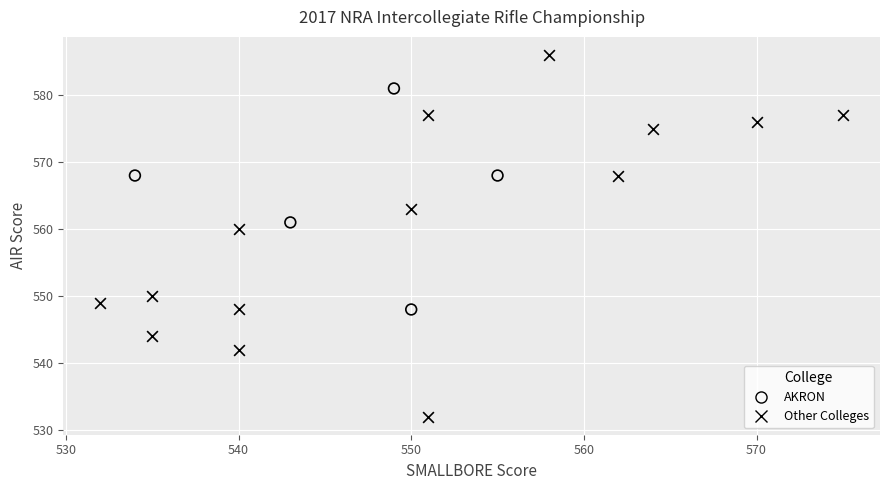

Which series contains the highest Y value?

Other Colleges